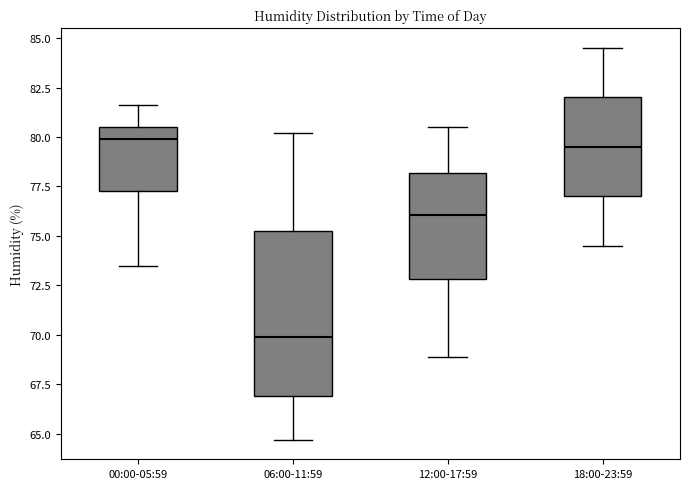

Which box's median line is the lowest?

06:00-11:59